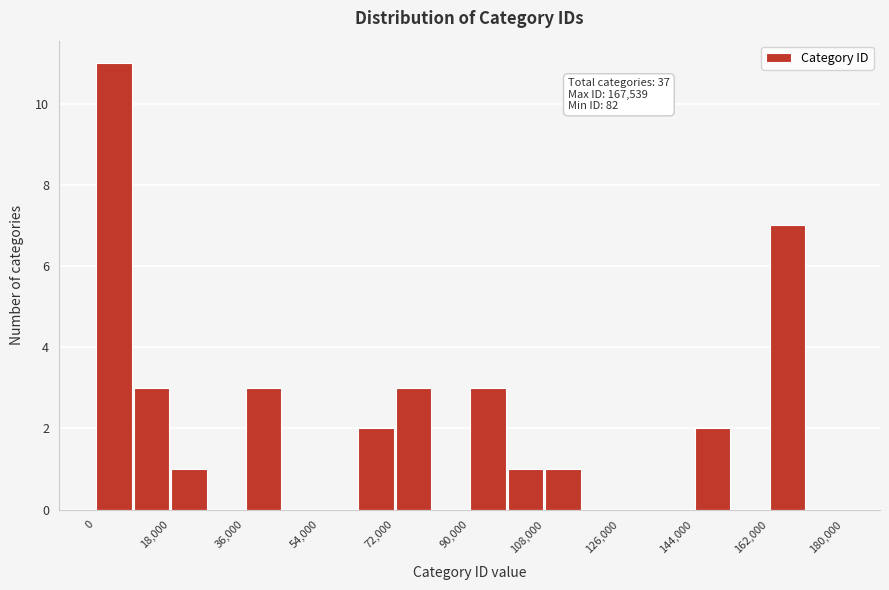

Over which range of the x-axis is the bar tallest?

0 to 9000